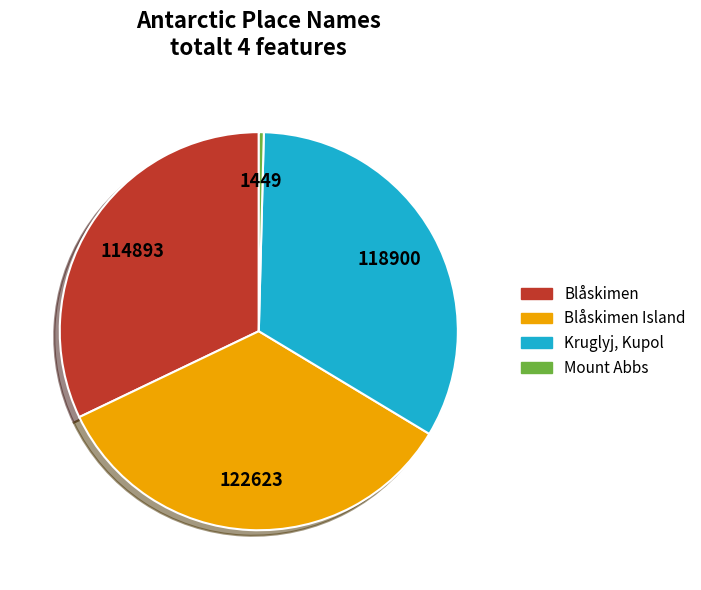

Count the number of slices in the pie.

4